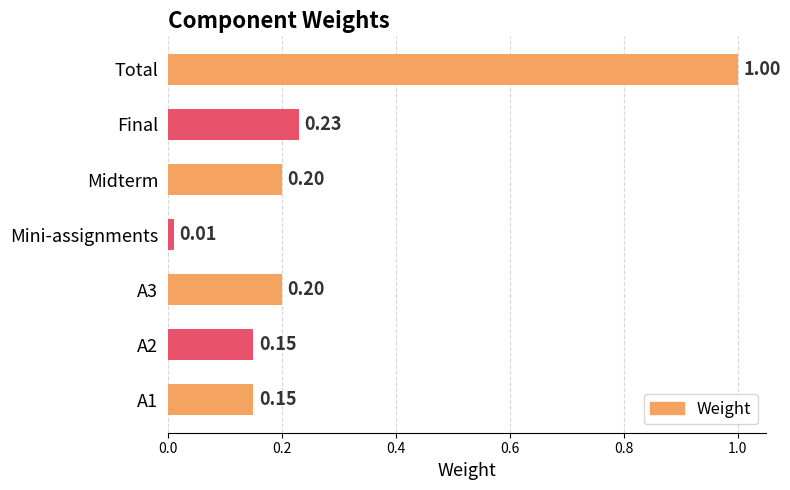

What is the sum of all values?

1.9